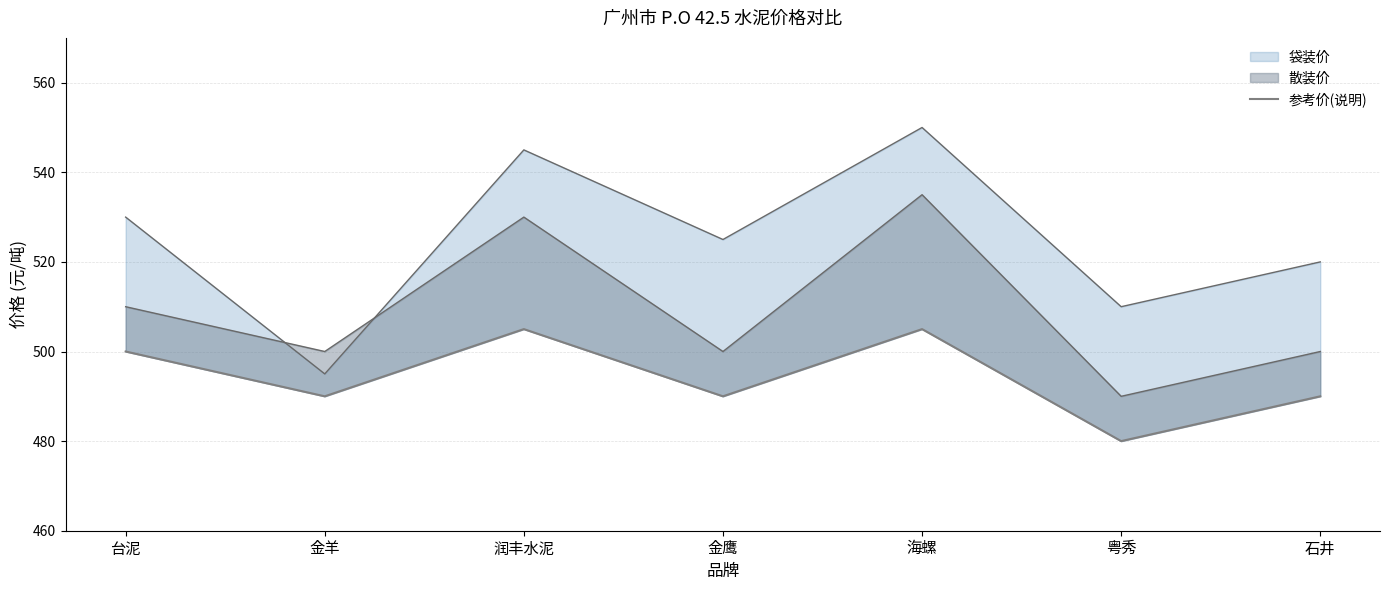

What position from the right is 粤秀?

2